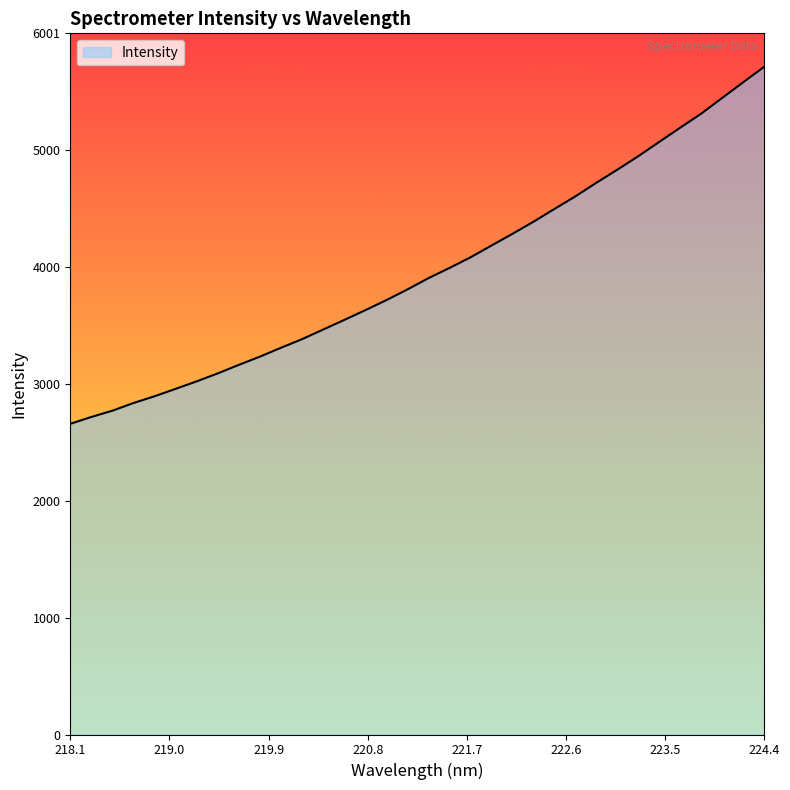

What is the difference between the maximum and minimum values?

3056.6